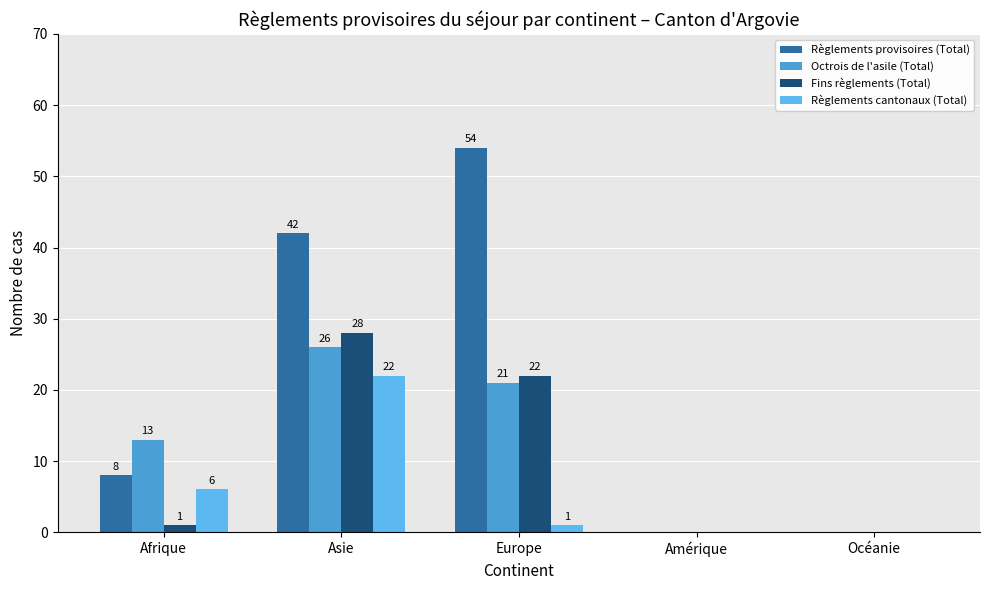

What is the greatest value displayed?

54